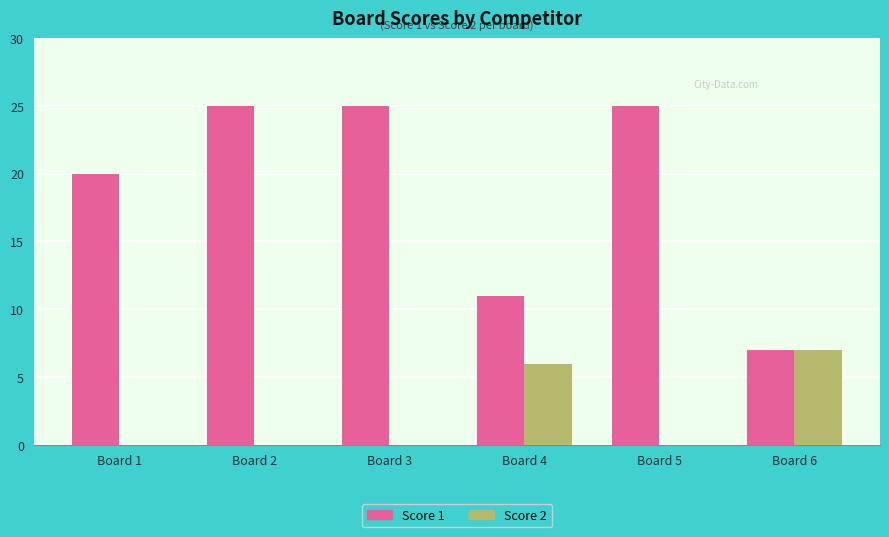

Is the value of Score 2 at Board 3 greater than the value of Score 1 at Board 1?

No